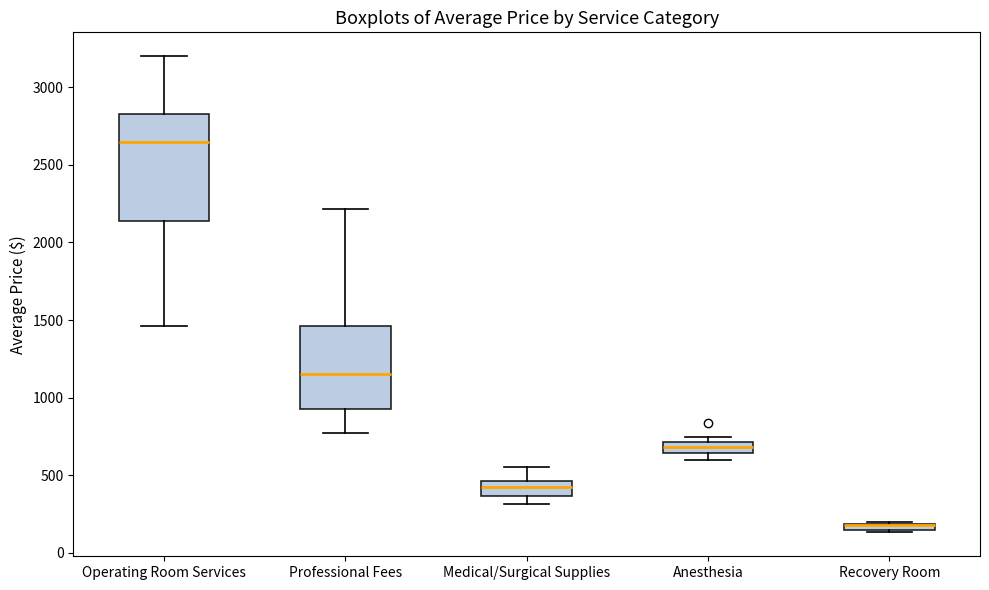

Where is the upper edge of the box for Anesthesia on the y-axis? The values are not printed on the chart, so give them approximately, as read against the axis.

700